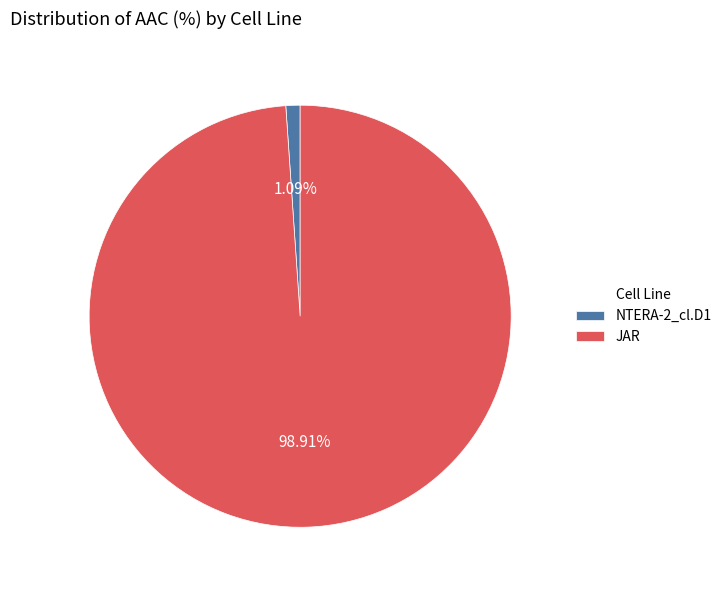

What percentage do NTERA-2_cl.D1 and JAR together represent?

100.0%